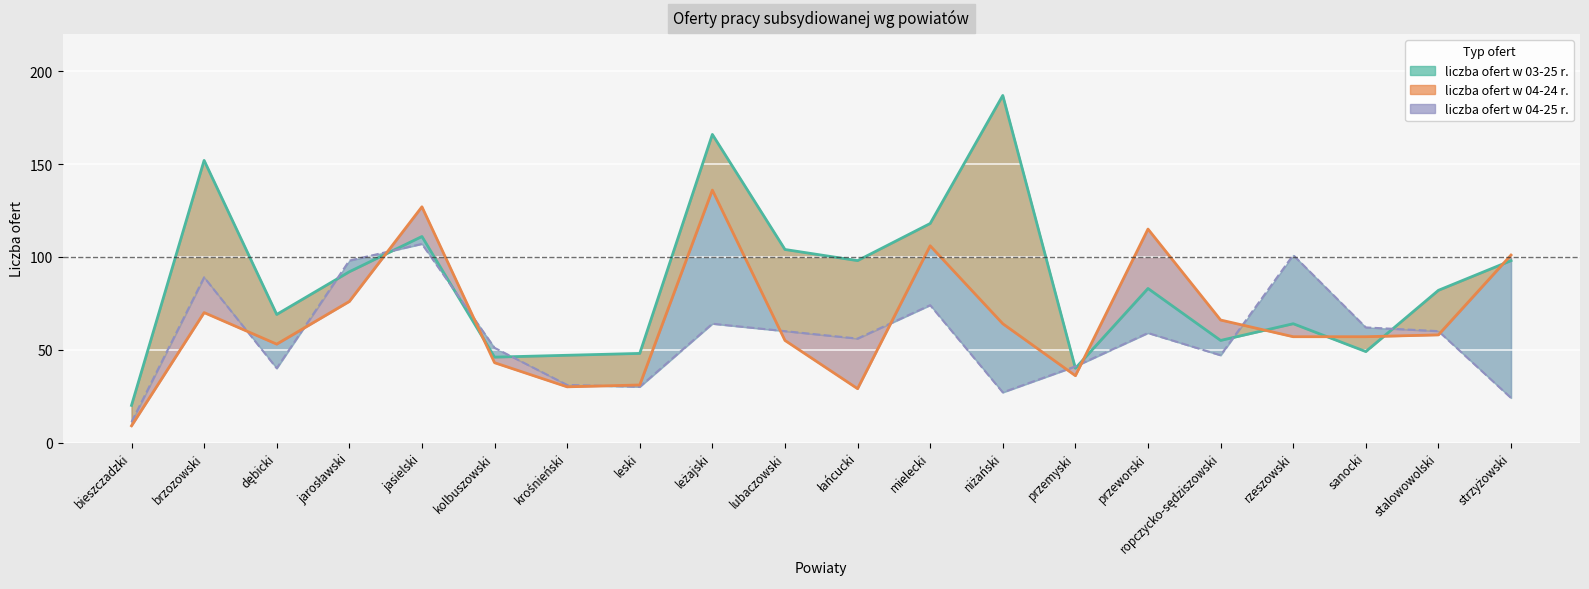

True or false: liczba ofert w 03-25 r. and liczba ofert w 04-24 r. intersect in this chart.

True